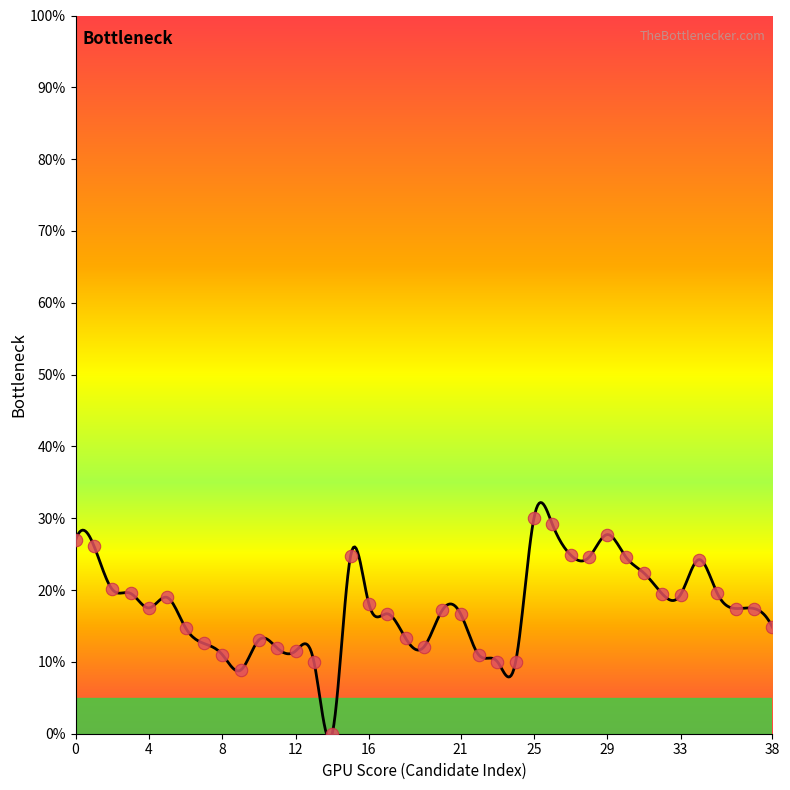

What is the ratio of the value at 37 to the value at 21?

1.0